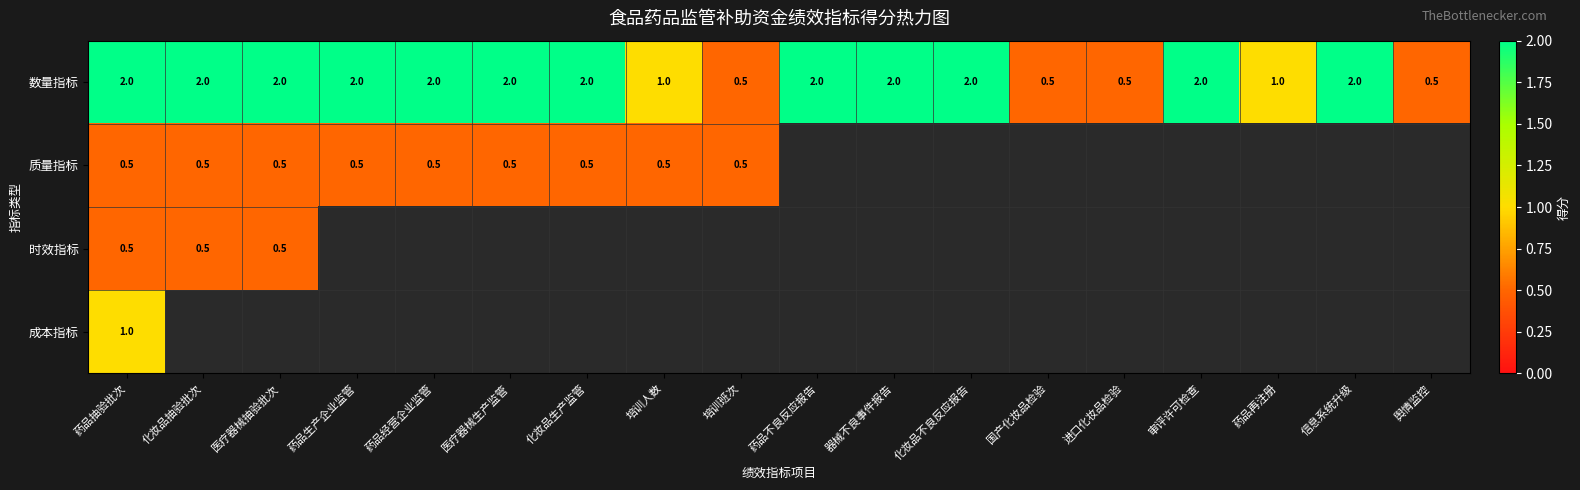

Count the 数量指标 values in the range 1 to 2.

14